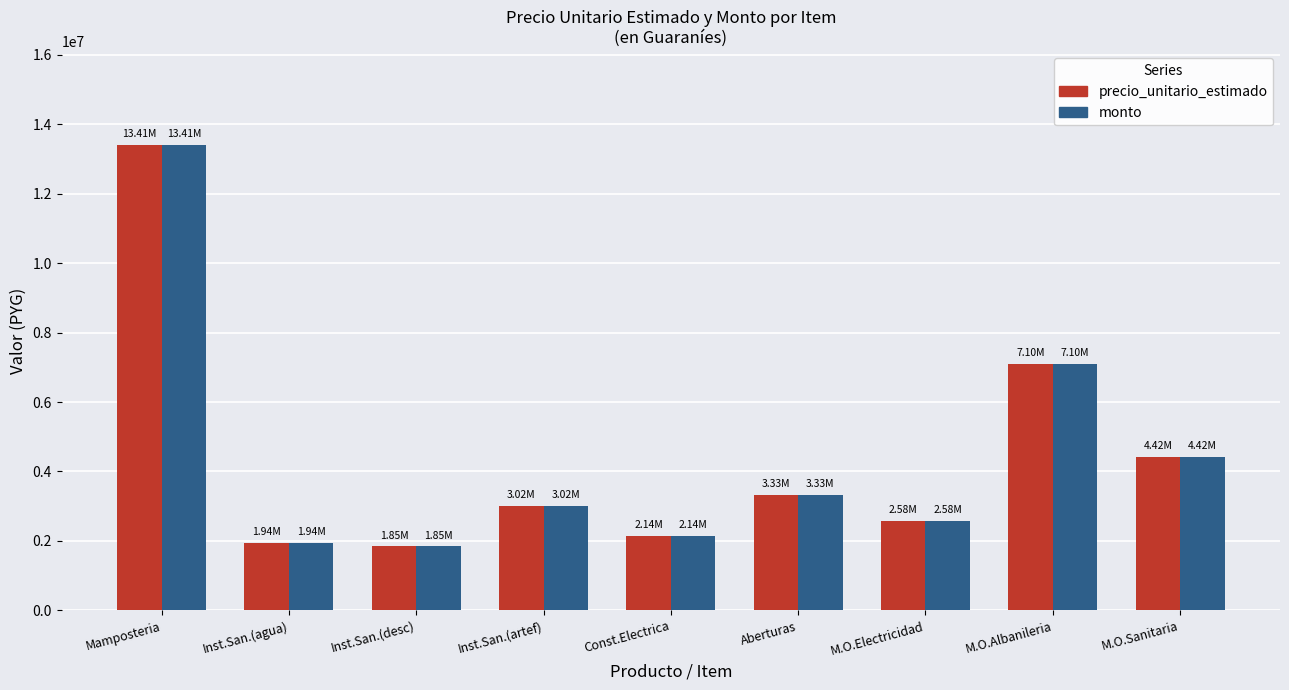

What is the maximum value for monto?

13409663